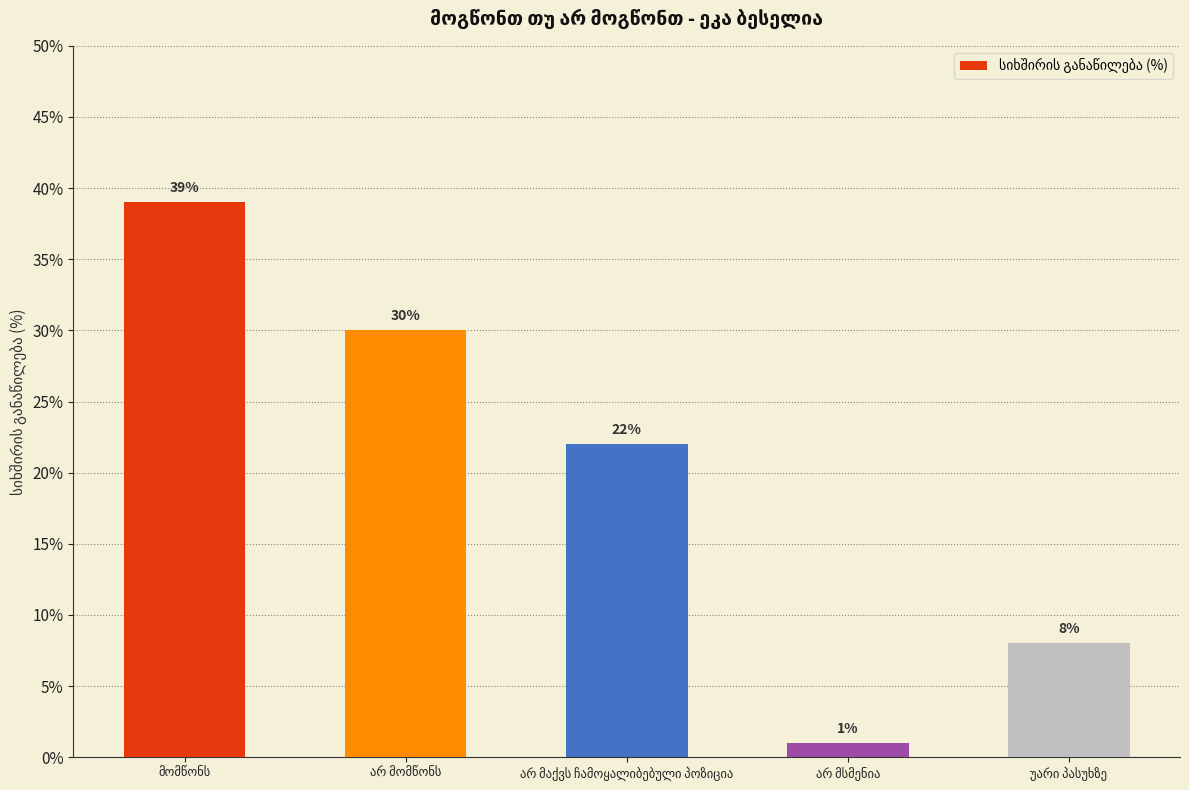

What is the value of the 5th bar from the left?

8